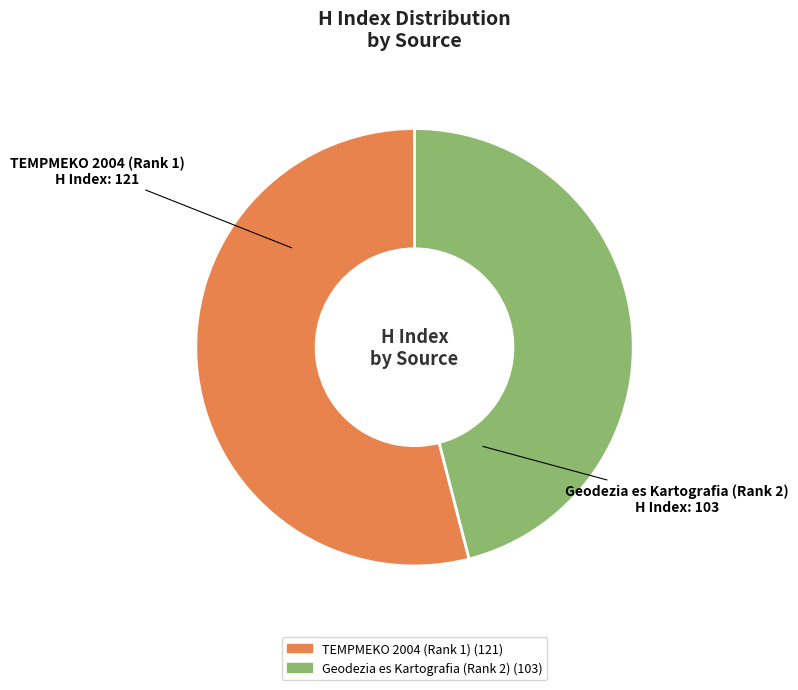

How many slices are in this pie chart?

2